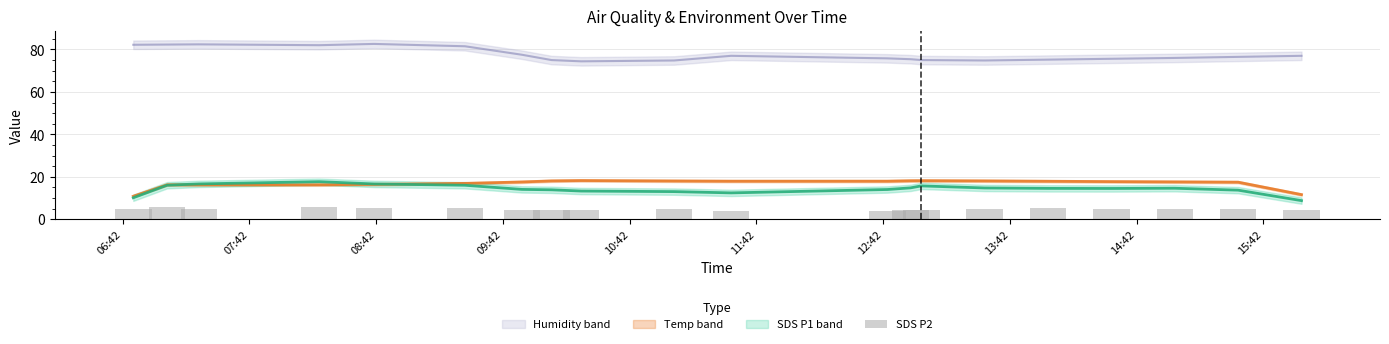

Are the bars horizontal?

No